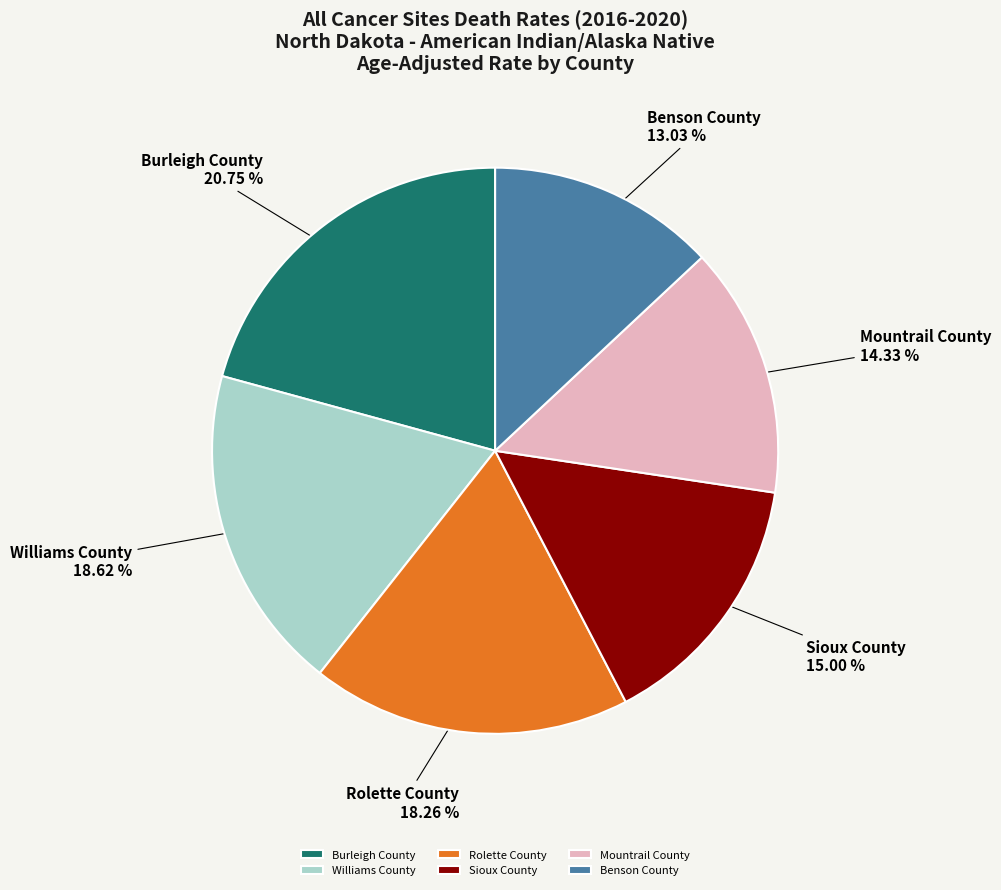

What is the smallest slice in the pie chart?

Benson County